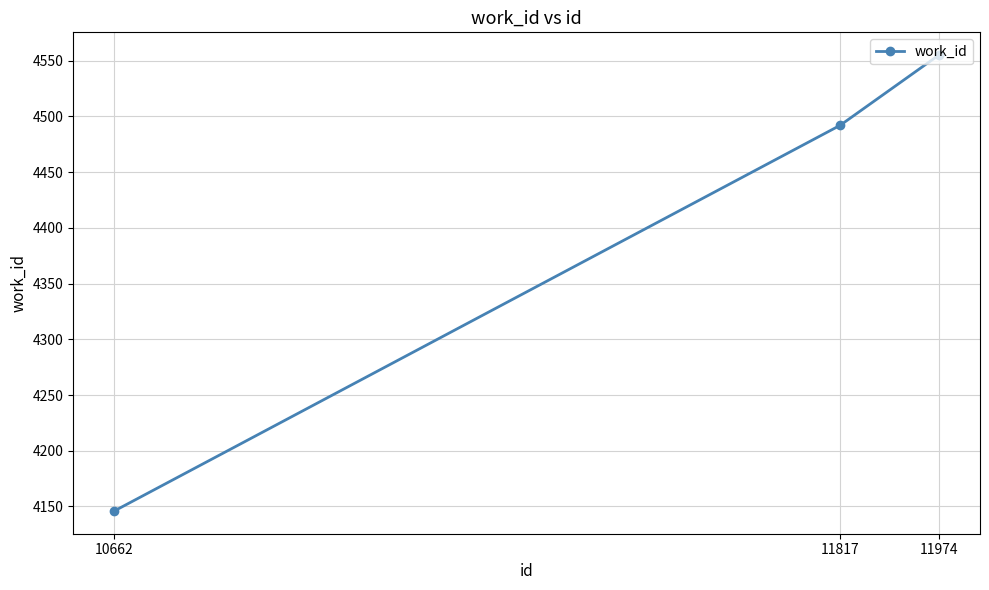

What is the ratio of the value at 11817 to the value at 10662?

1.1